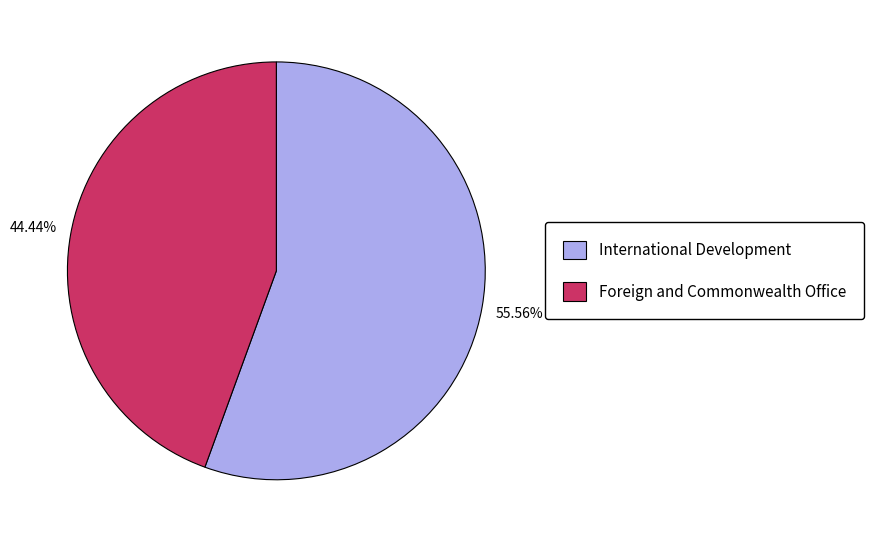

Between Foreign and Commonwealth Office and International Development, which is larger?

International Development